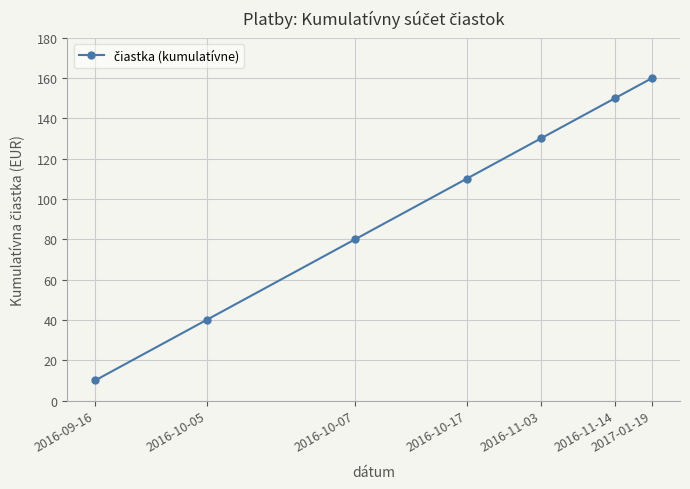

Where is the data nearest to the value 85?

2016-10-07